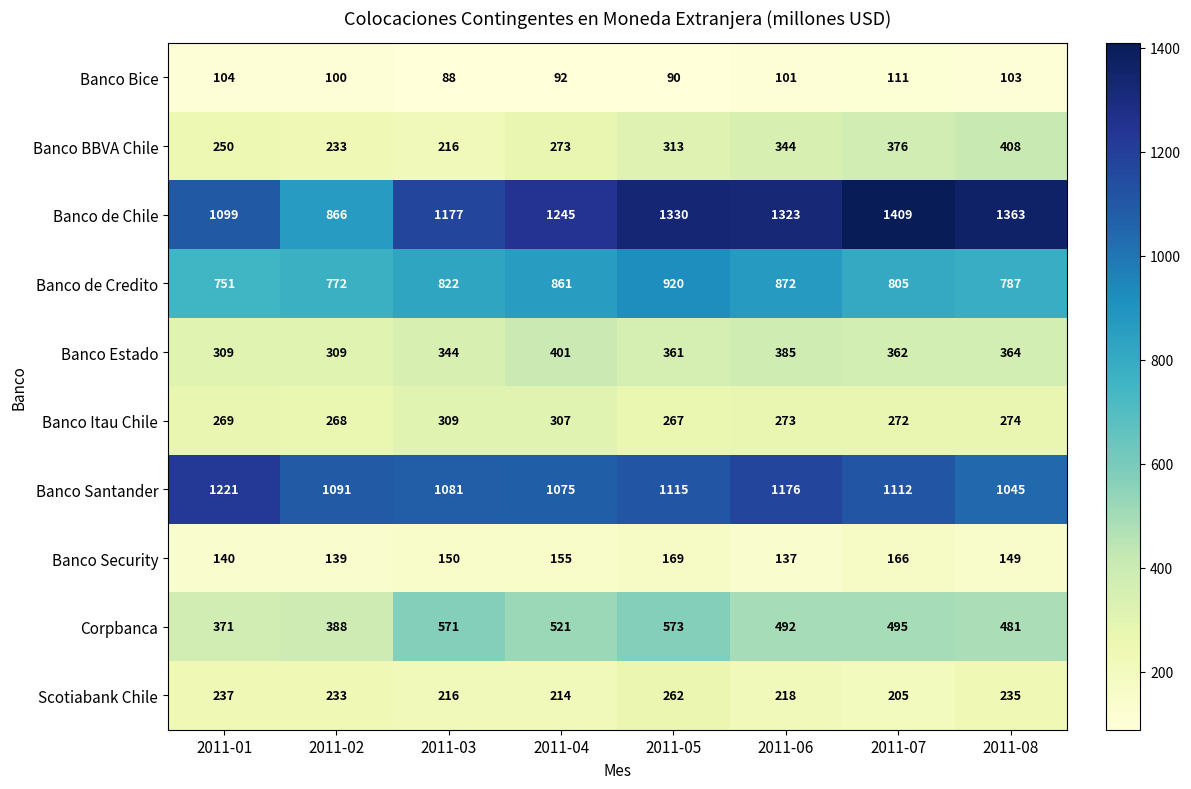

How many categories are shown in the chart?

8